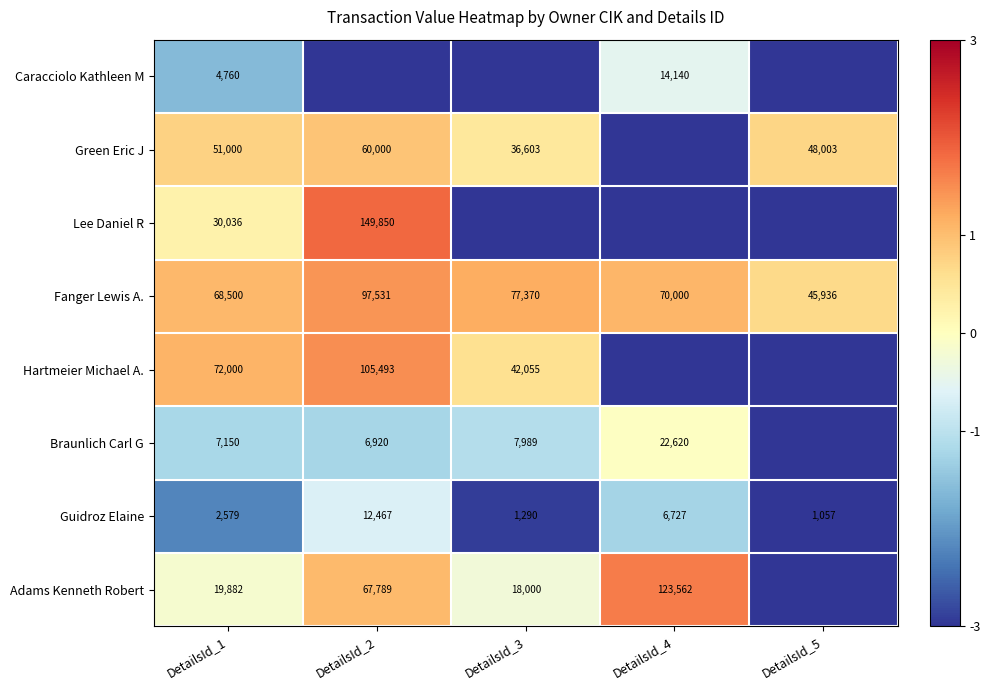

Is it true that Hartmeier Michael A. equals -5.2 at DetailsId_4?

False